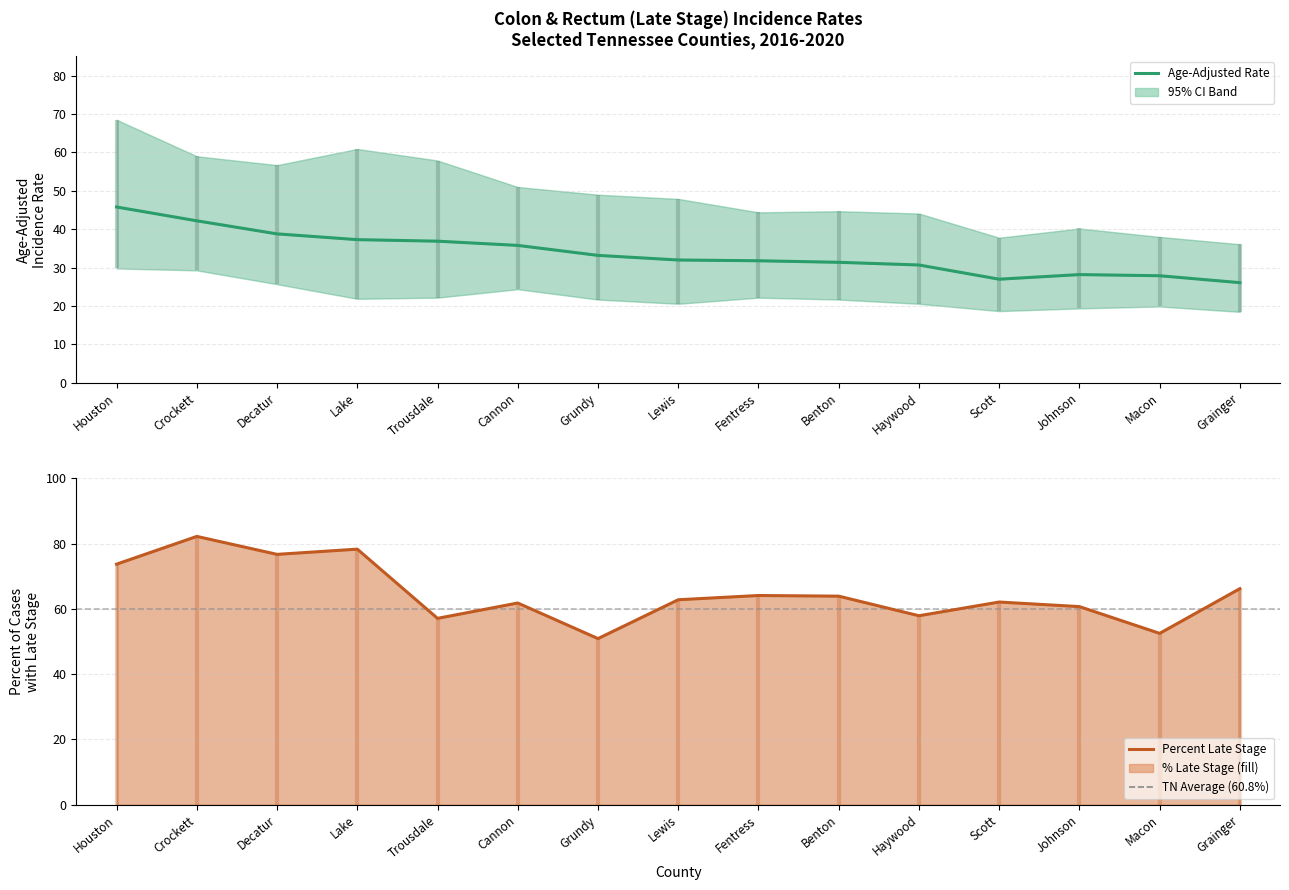

What is the difference between the highest and lowest values at Decatur?

37.9